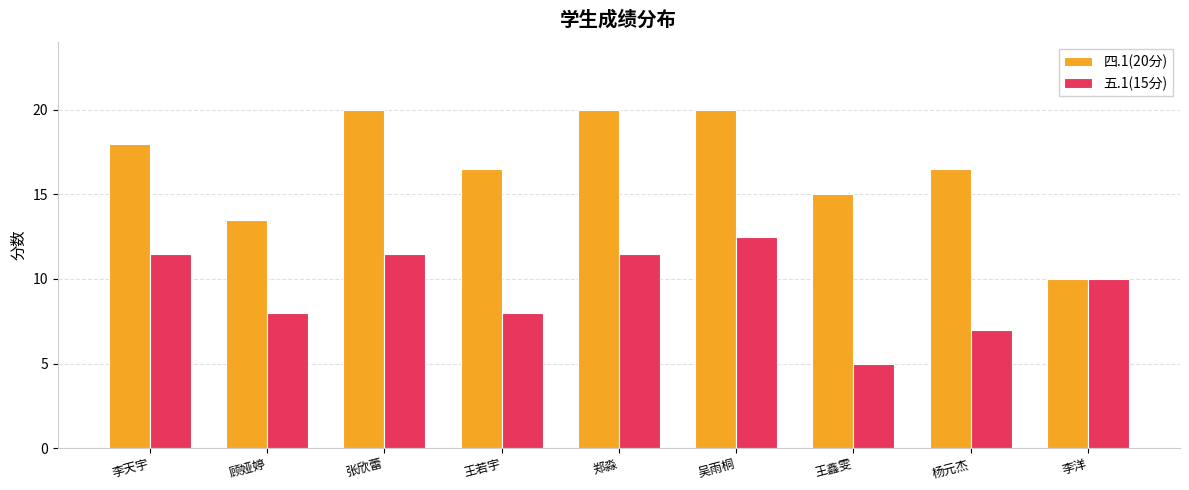

How many data points in 四.1(20分) are above 16?

6